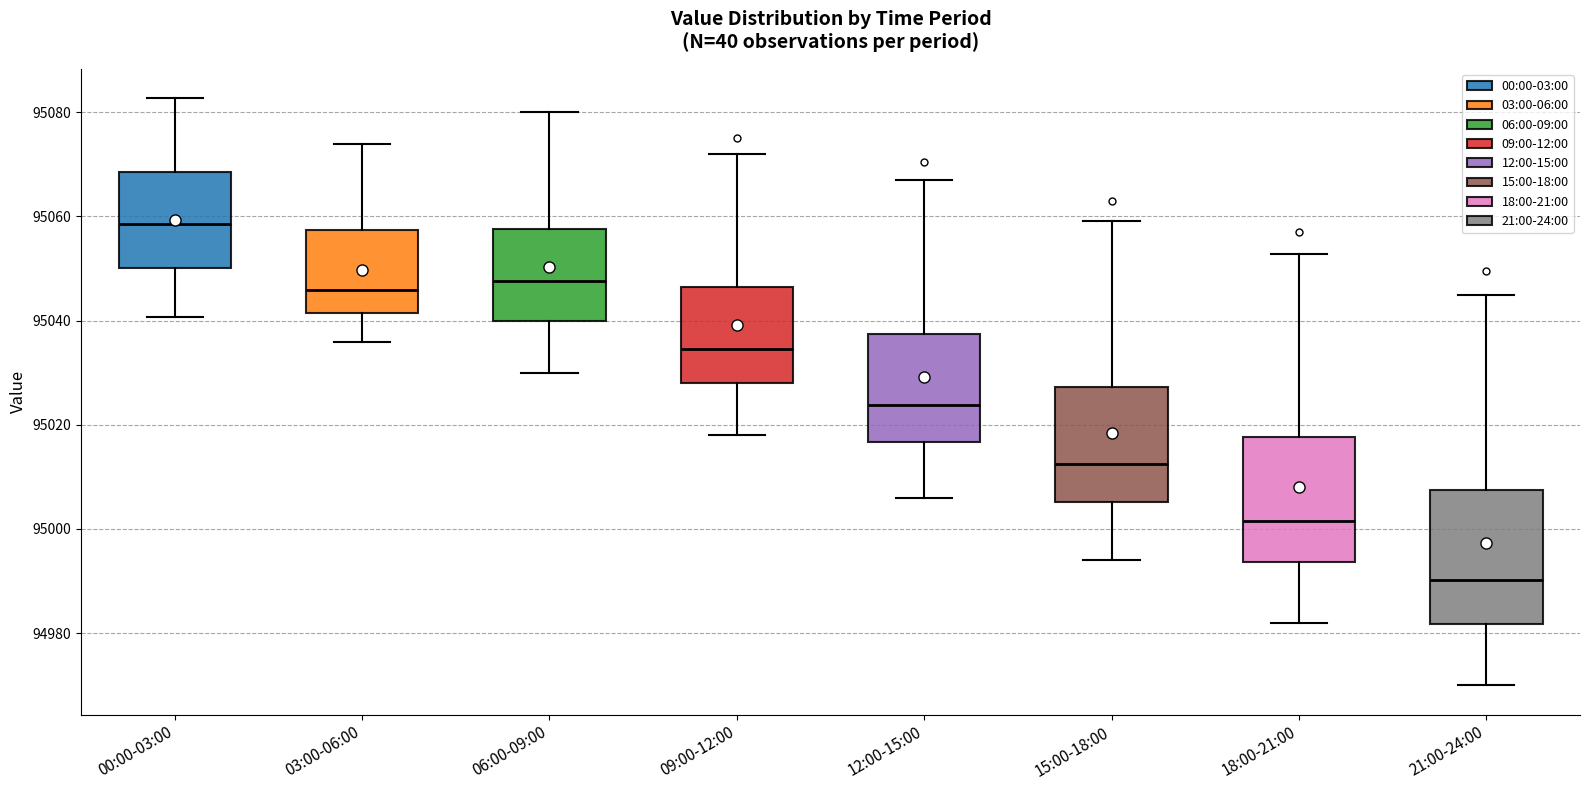

Reading left to right, read every box against the y-axis: the position of its median line, the range the box covers, and the ends of its whiskers. The values are not printed on the chart, so give them approximately, as read against the axis.

00:00-03:00: median 95058, box 95050 to 95068, whiskers 95040 to 95082
03:00-06:00: median 95046, box 95042 to 95058, whiskers 95036 to 95074
06:00-09:00: median 95048, box 95040 to 95058, whiskers 95030 to 95080
09:00-12:00: median 95034, box 95028 to 95046, whiskers 95018 to 95072
12:00-15:00: median 95024, box 95016 to 95038, whiskers 95006 to 95068
15:00-18:00: median 95012, box 95006 to 95028, whiskers 94994 to 95060
18:00-21:00: median 95002, box 94994 to 95018, whiskers 94982 to 95052
21:00-24:00: median 94990, box 94982 to 95008, whiskers 94970 to 95046